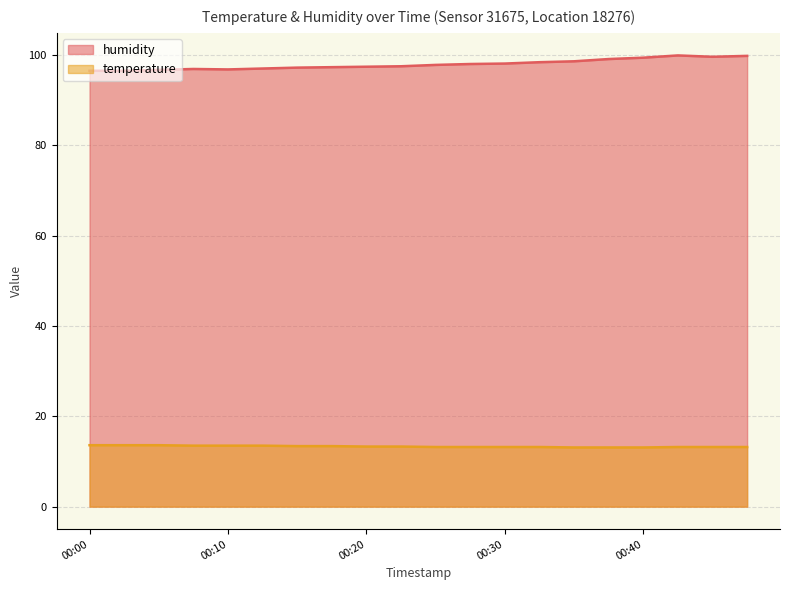

True or false: humidity and temperature cross at least once.

False